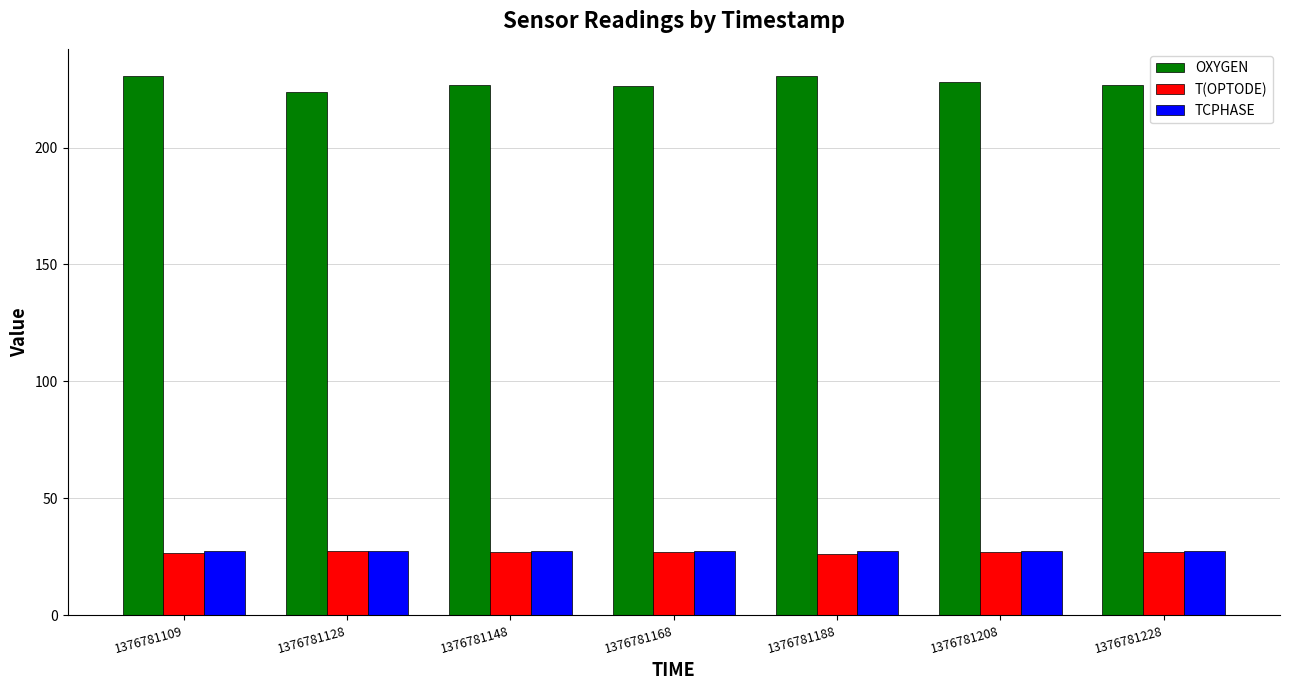

At how many categories does at least one series exceed 219?

7